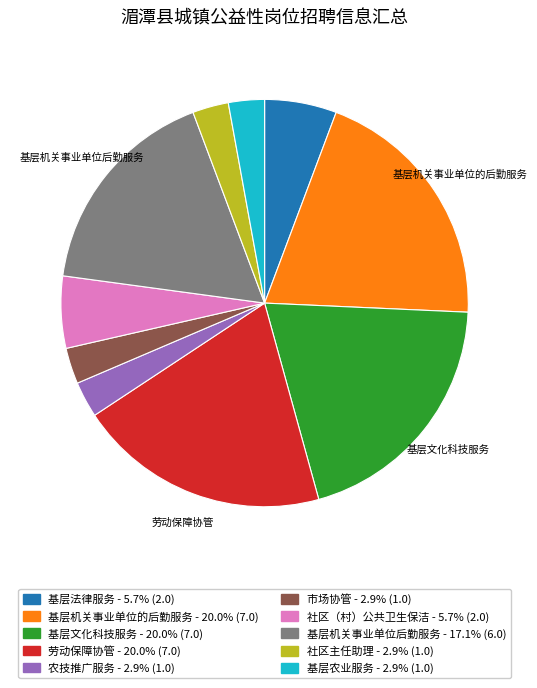

Does any single category account for the majority?

No